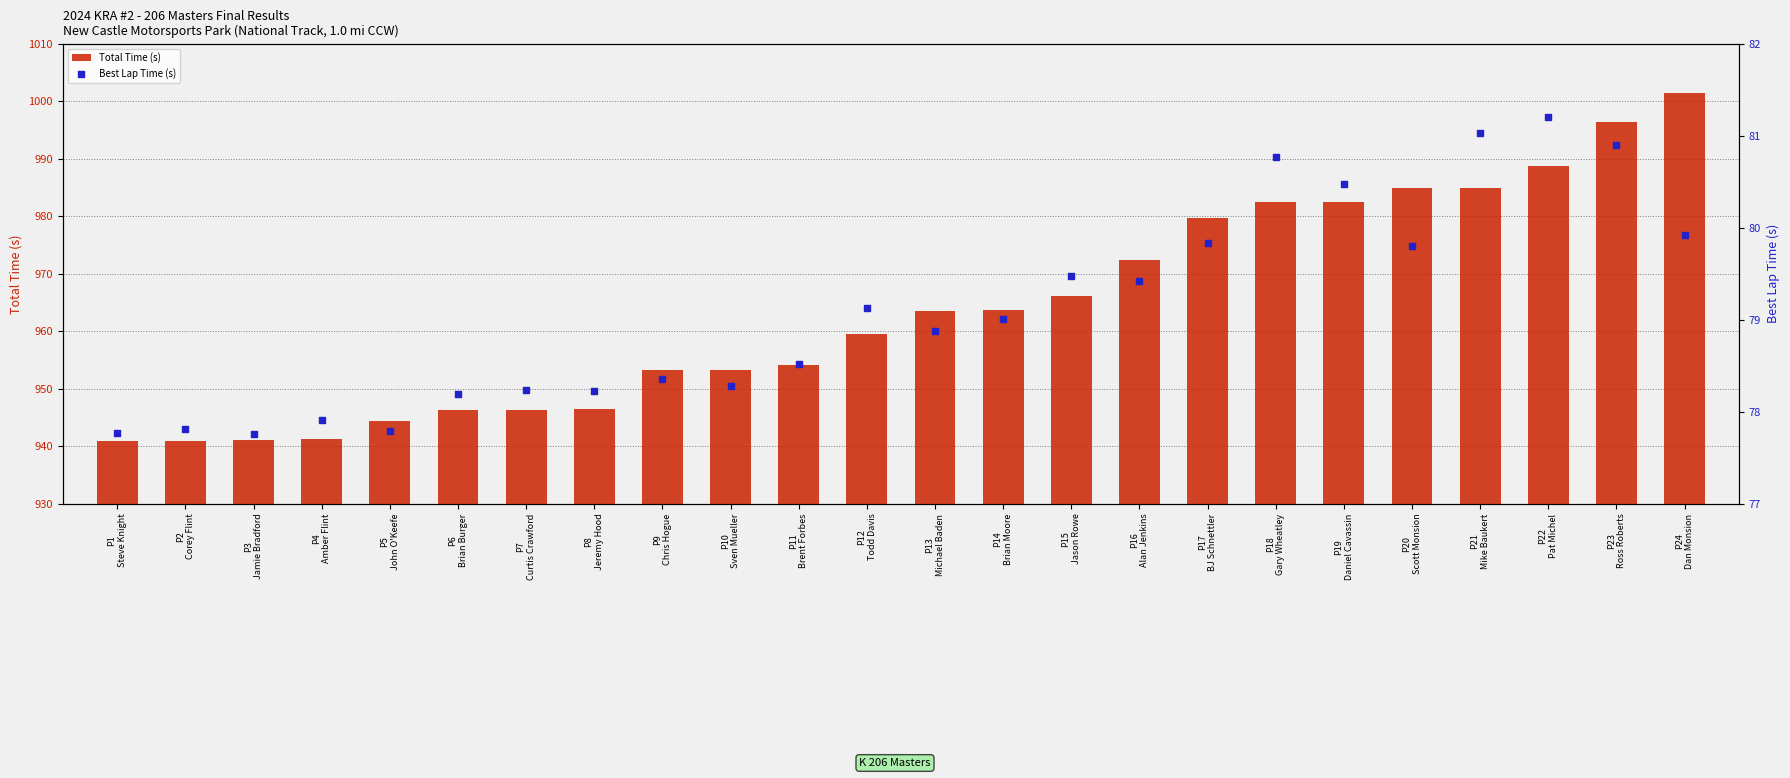

What are all the series names shown in the legend?

Total Time (s), Best Lap Time (s)